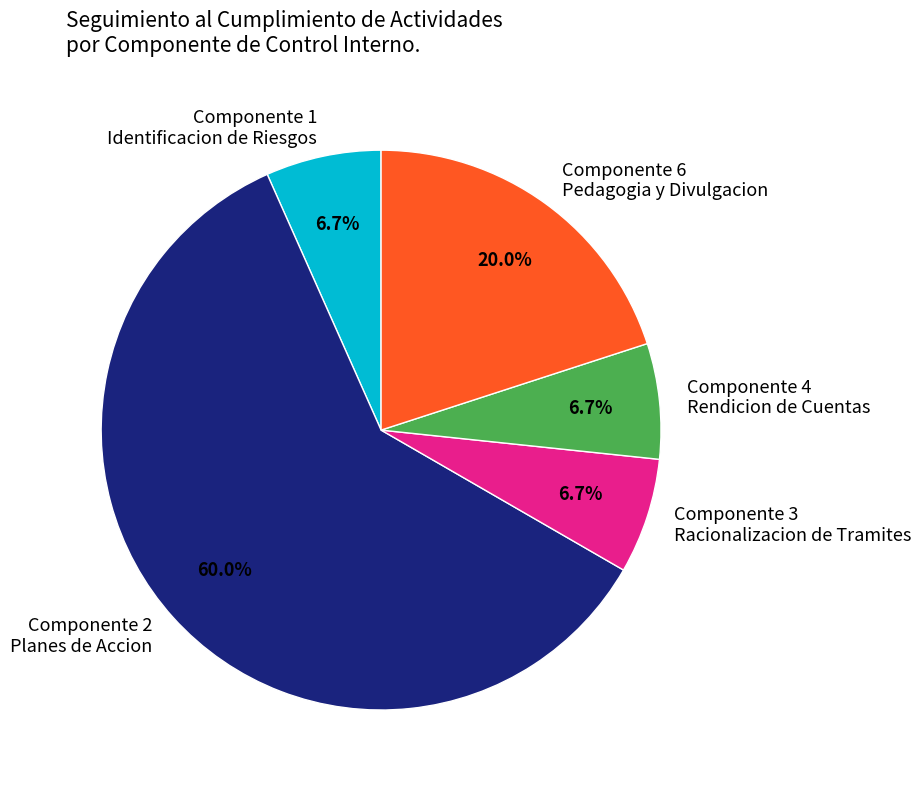

Is Componente 2 Planes de Accion the majority of the pie?

Yes